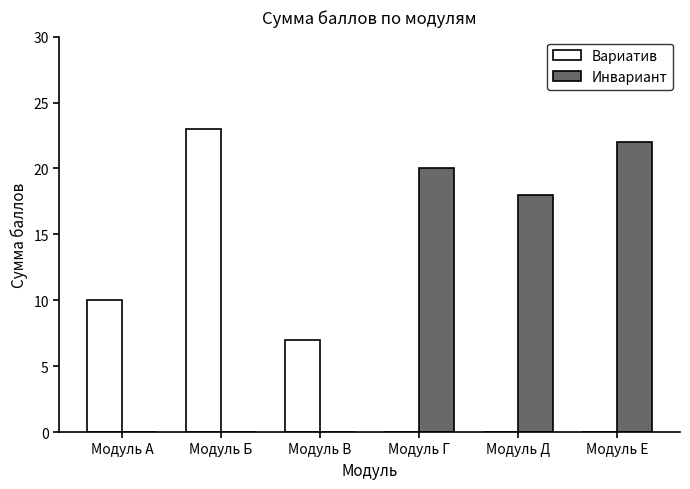

What is the greatest value displayed?

23